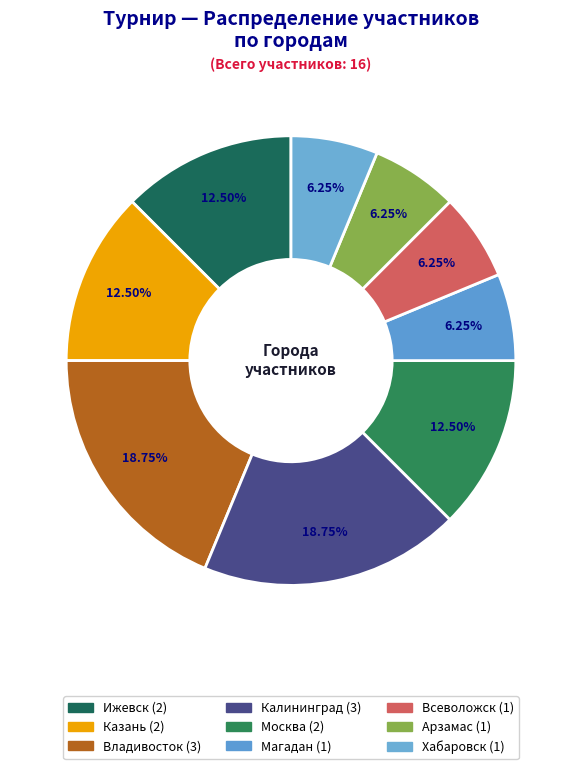

The Всеволожск slice represents 18% of the pie. True or false?

False